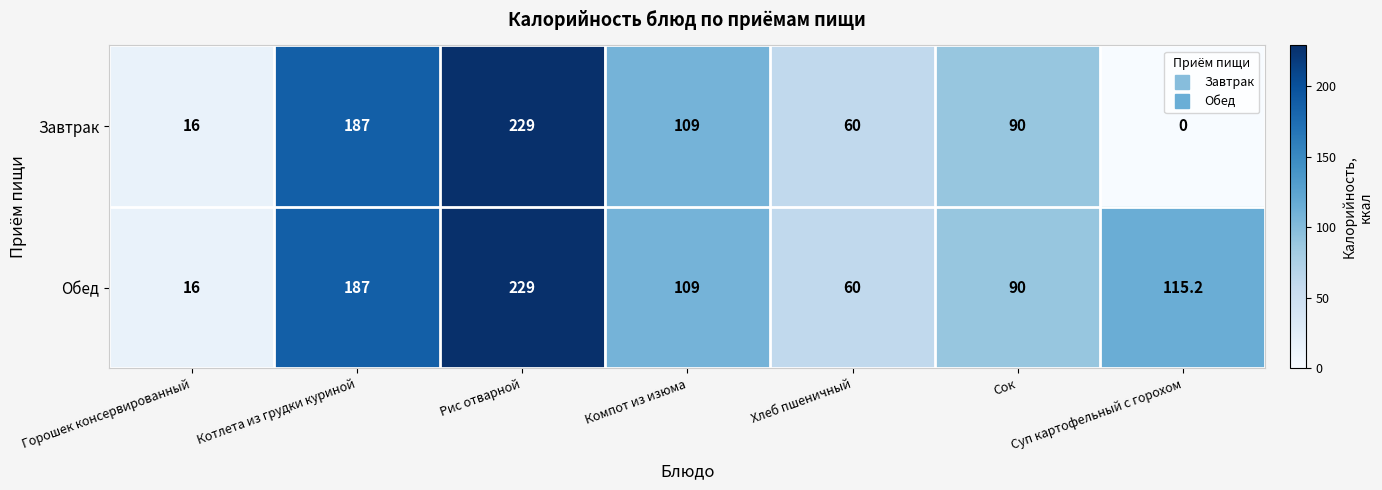

List the series in order of their overall mean, lowest first.

Завтрак, Обед